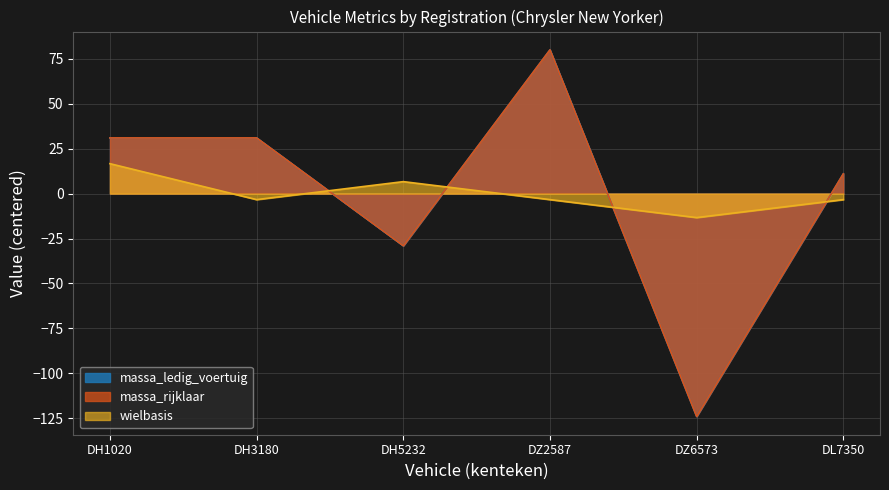

How many lines are shown in the chart?

3